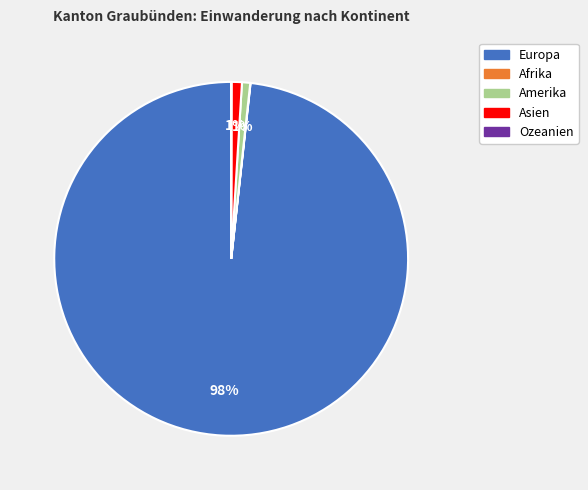

Between Europa and Asien, which is larger?

Europa